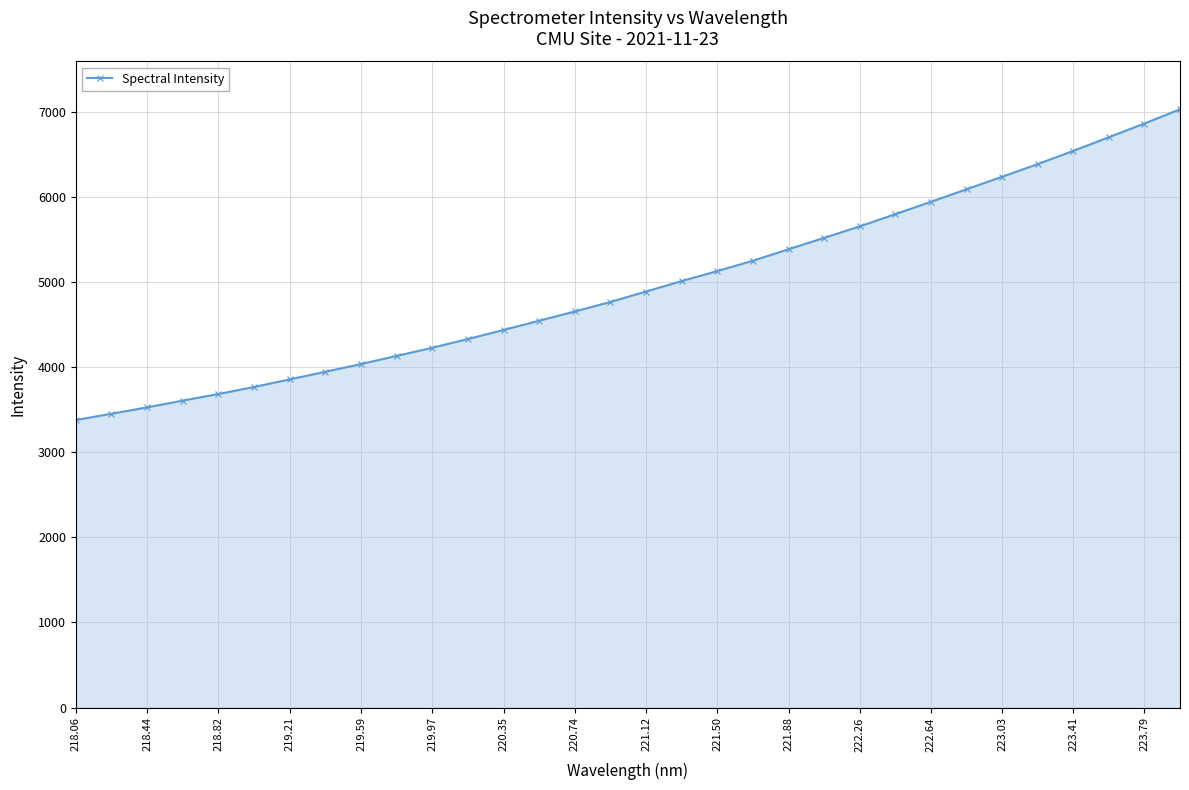

What is the difference between the maximum and second lowest values?

3576.2